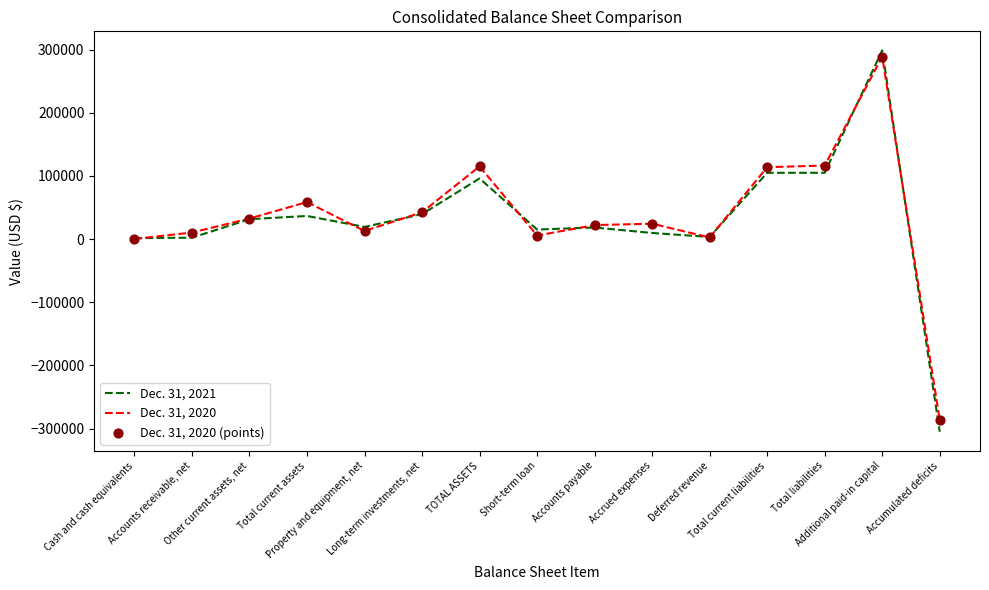

At which category is the sum across all series the highest?

Additional paid-in capital